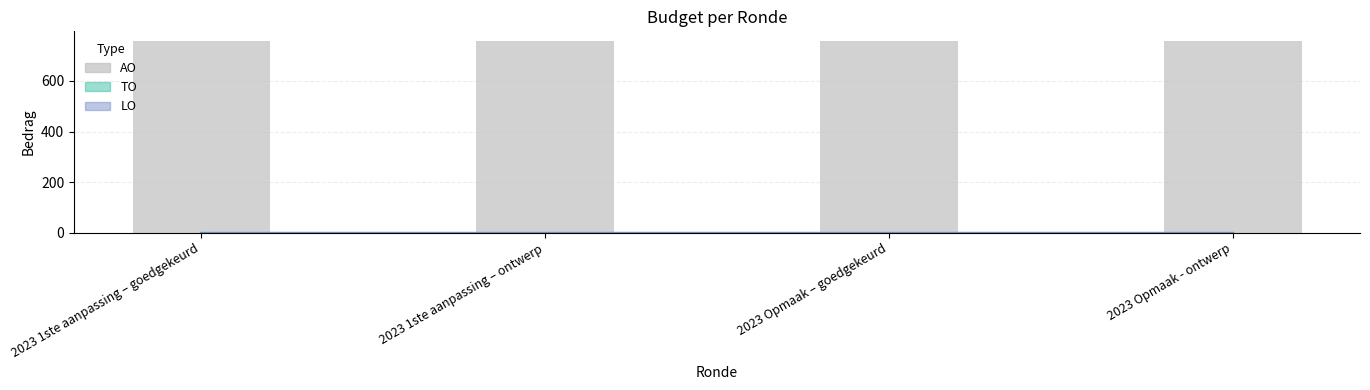

Are the bars grouped side by side (vs. stacked)?

Yes